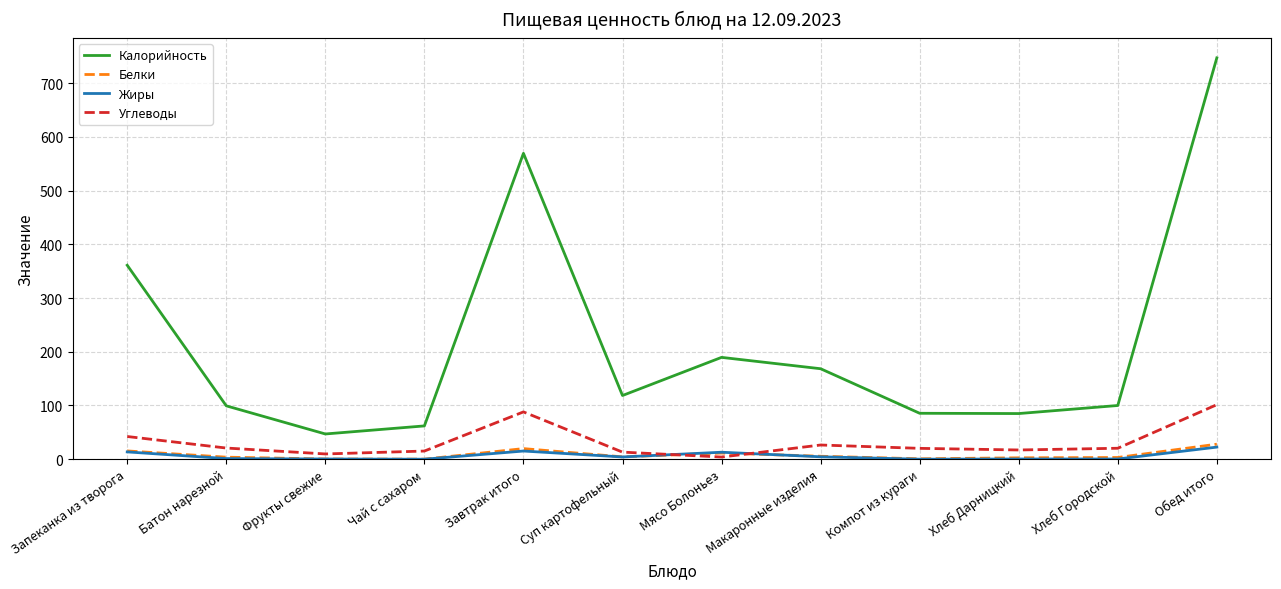

True or false: Калорийность and Белки cross at least once.

False